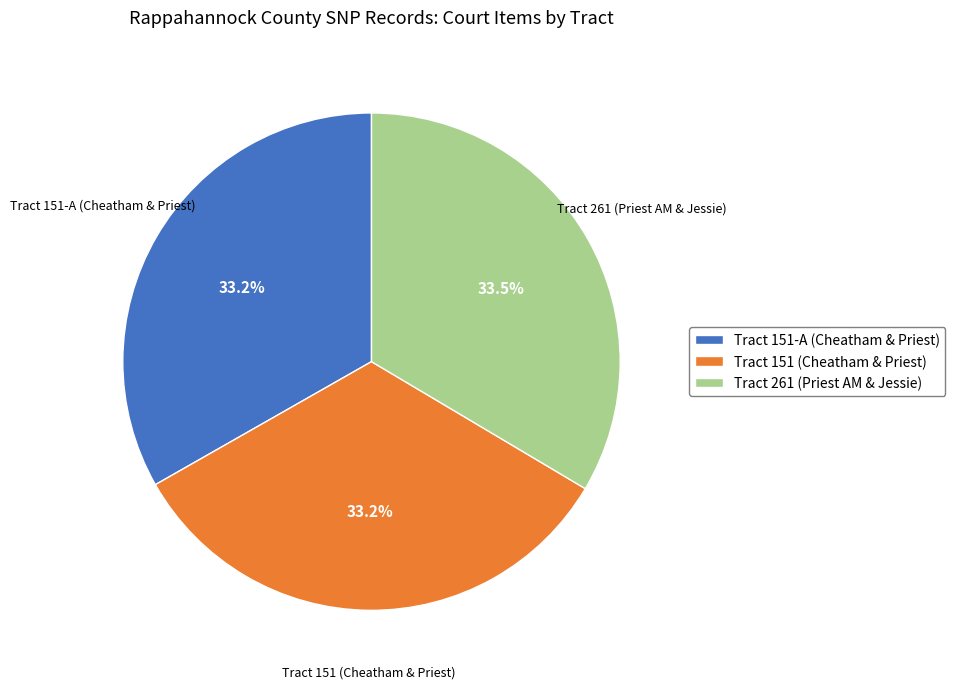

Approximately how many times larger is the value at Tract 261 (Priest AM & Jessie) compared to Tract 151-A (Cheatham & Priest)?

1.0